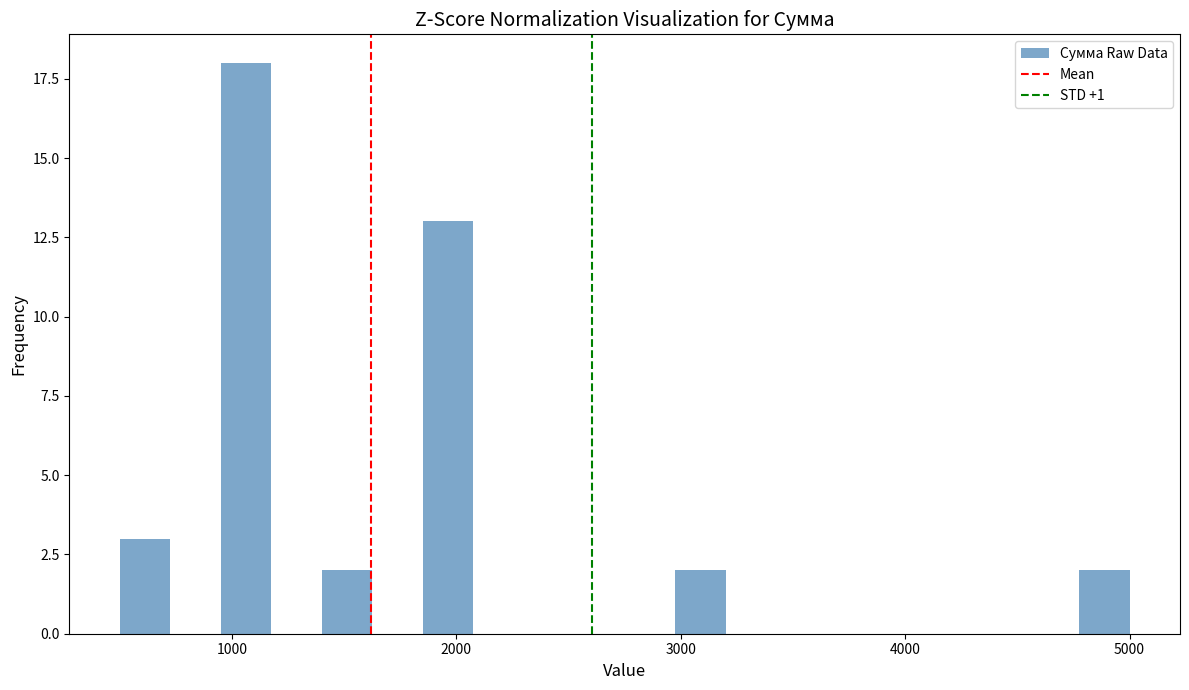

Around what value on the x-axis is the tallest bar? Give the approximate position of its centre, as read against the axis.

1100